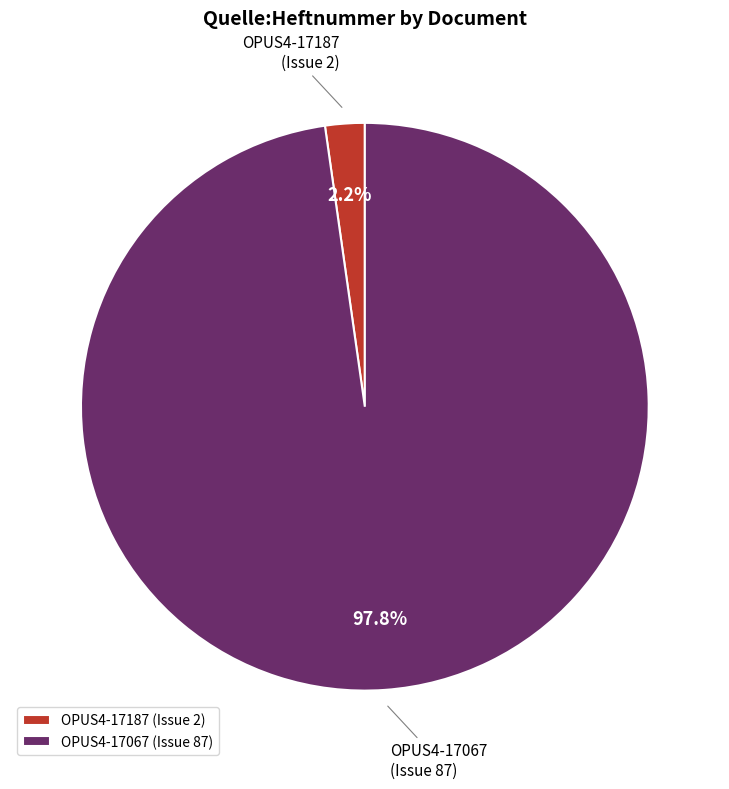

Is there a majority slice in this chart?

Yes